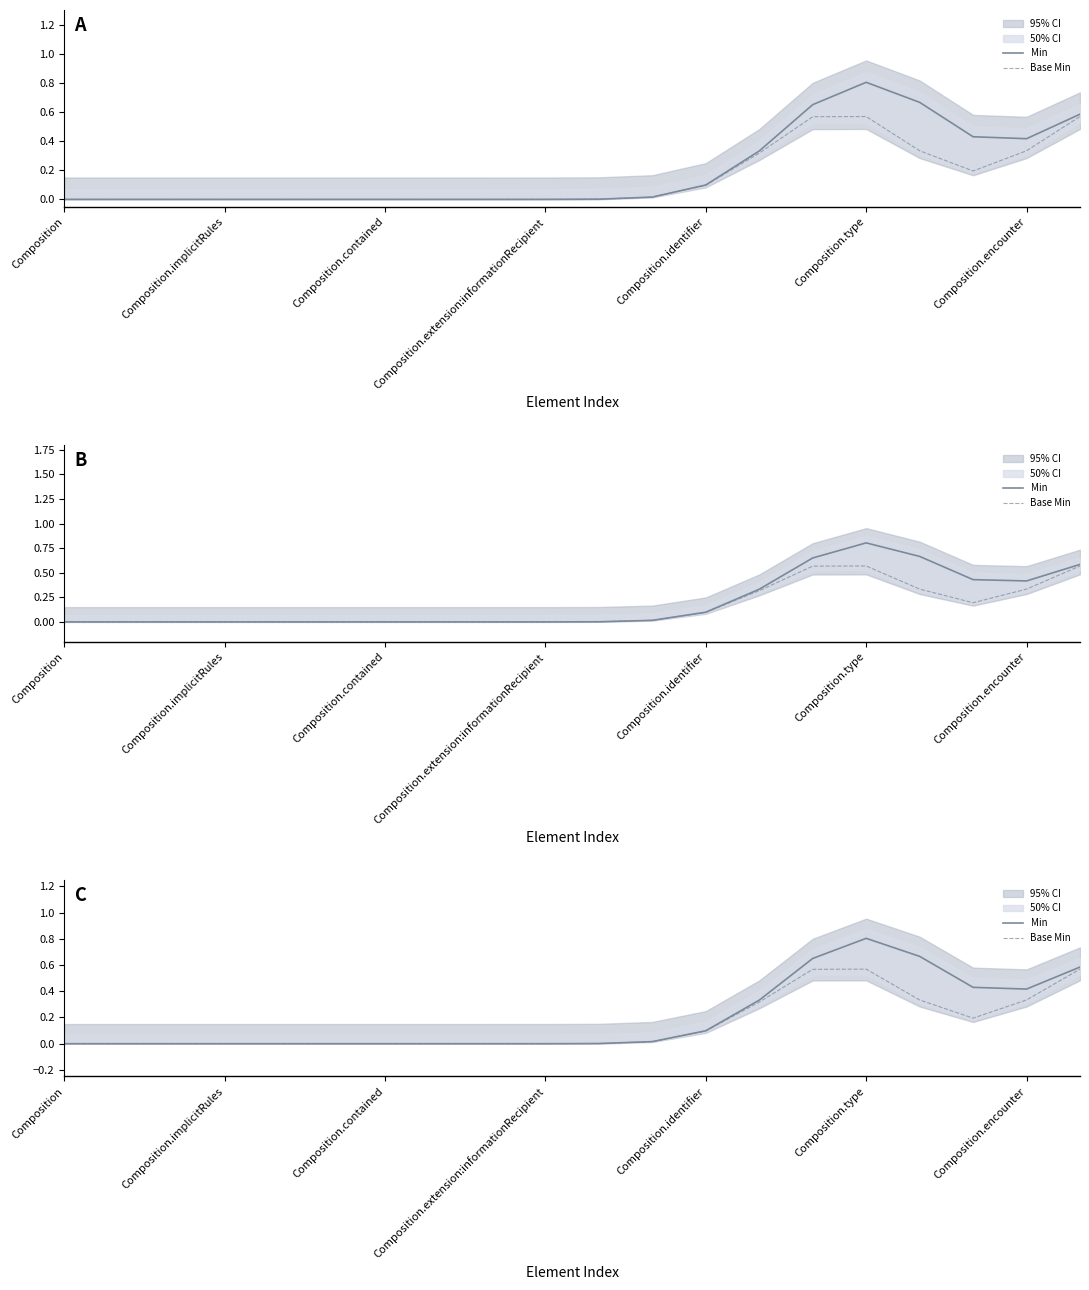

Does the chart display data point markers on the line(s)?

No